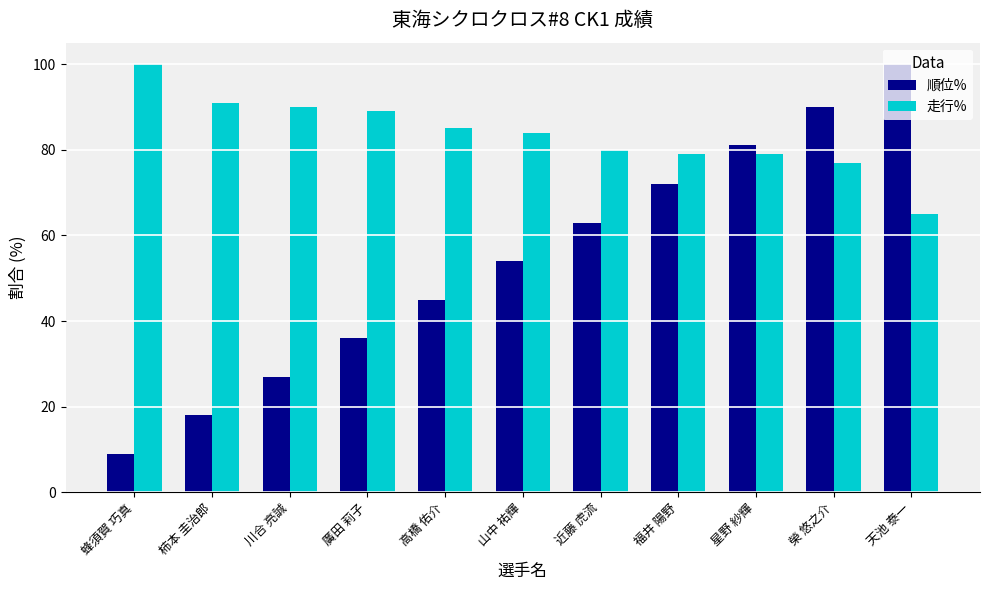

How many groups of bars are there?

11